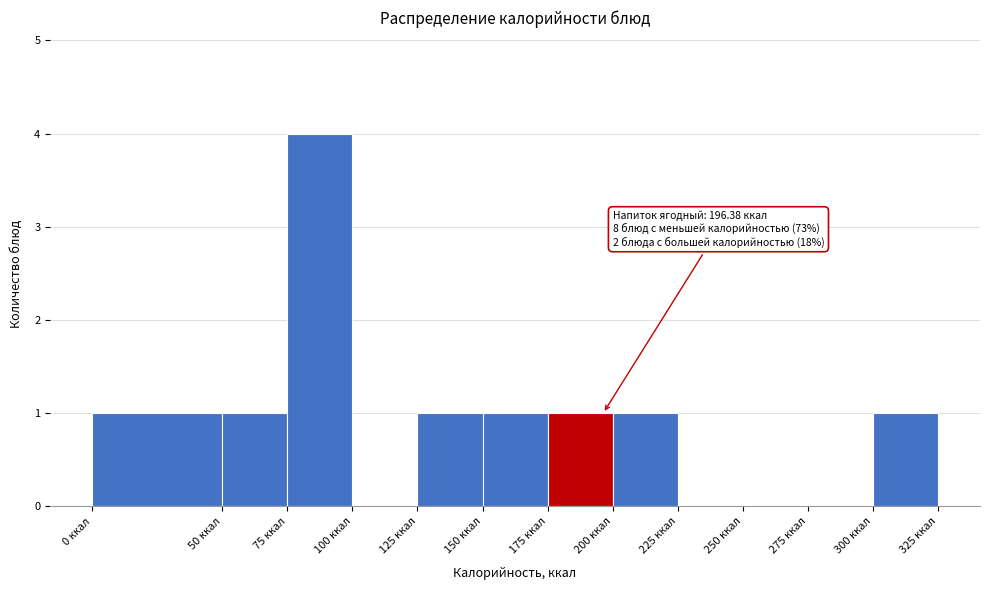

Over which range of the x-axis is the bar tallest?

75 to 100